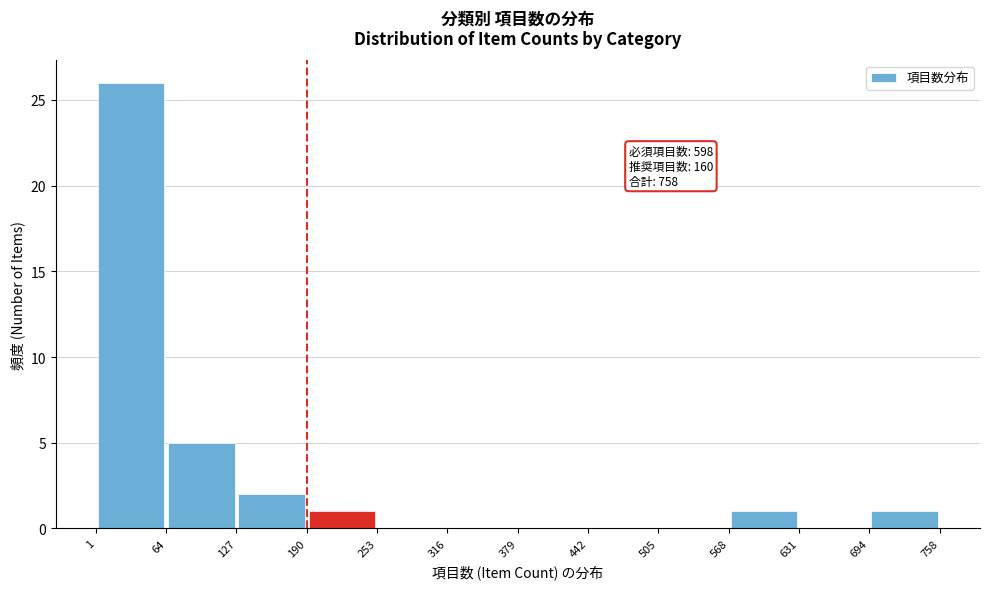

Over which range of the x-axis is the bar tallest?

1 to 64